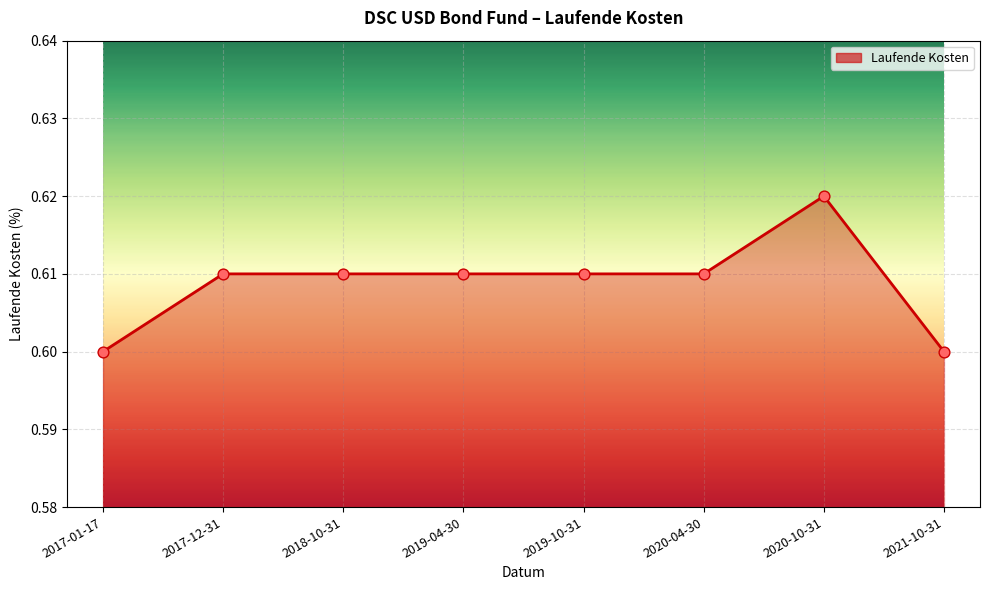

Which has a higher value, 2020-04-30 or 2021-10-31?

2020-04-30